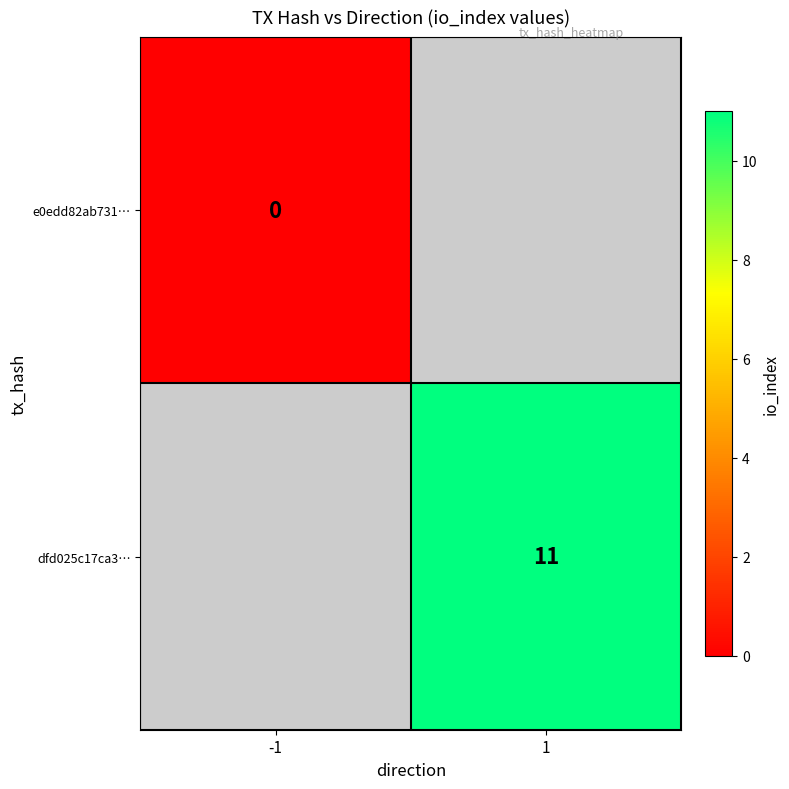

The value of dfd025c17ca3… at 1 is 5. True or false?

False